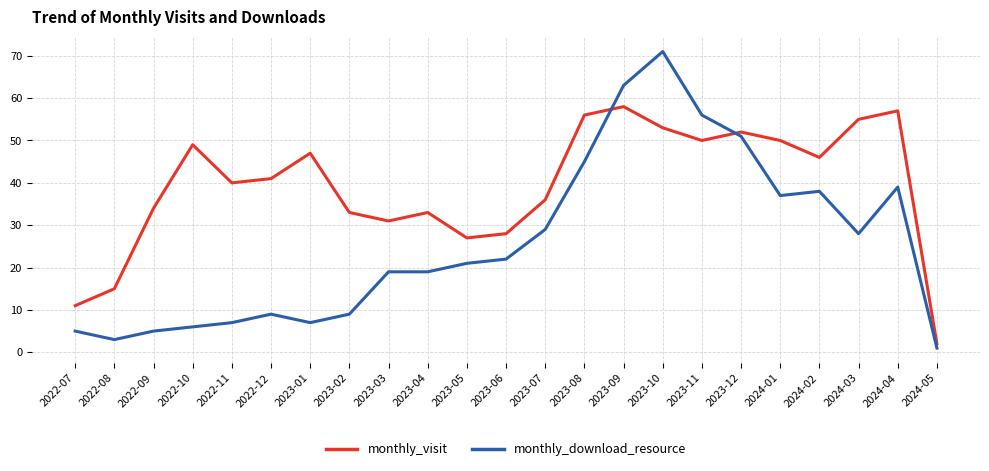

Rank the series by their maximum value, from lowest to highest.

monthly_visit, monthly_download_resource